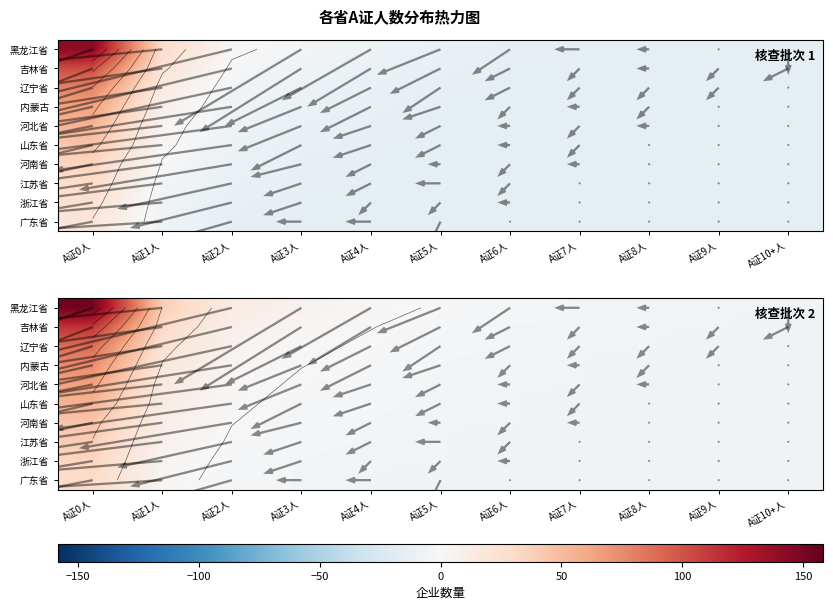

Is it true that 辽宁省 equals -4.8 at A证2人?

True